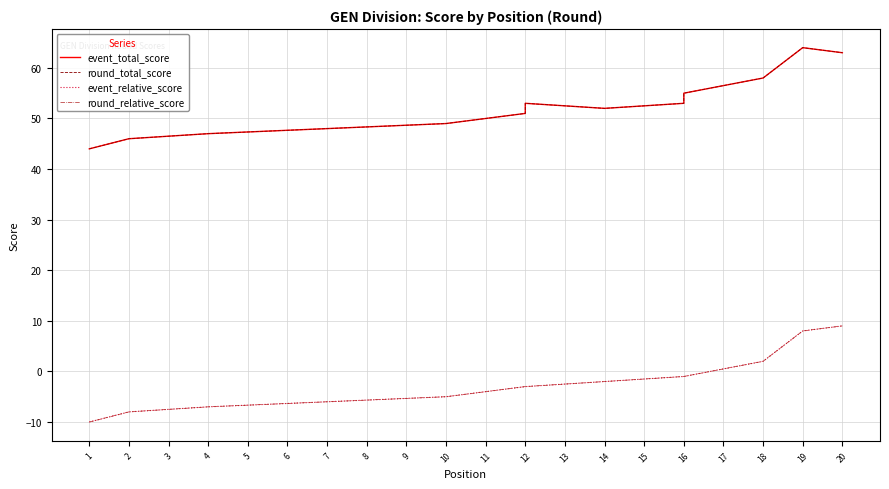

What is the lowest value of the round_total_score series?

44